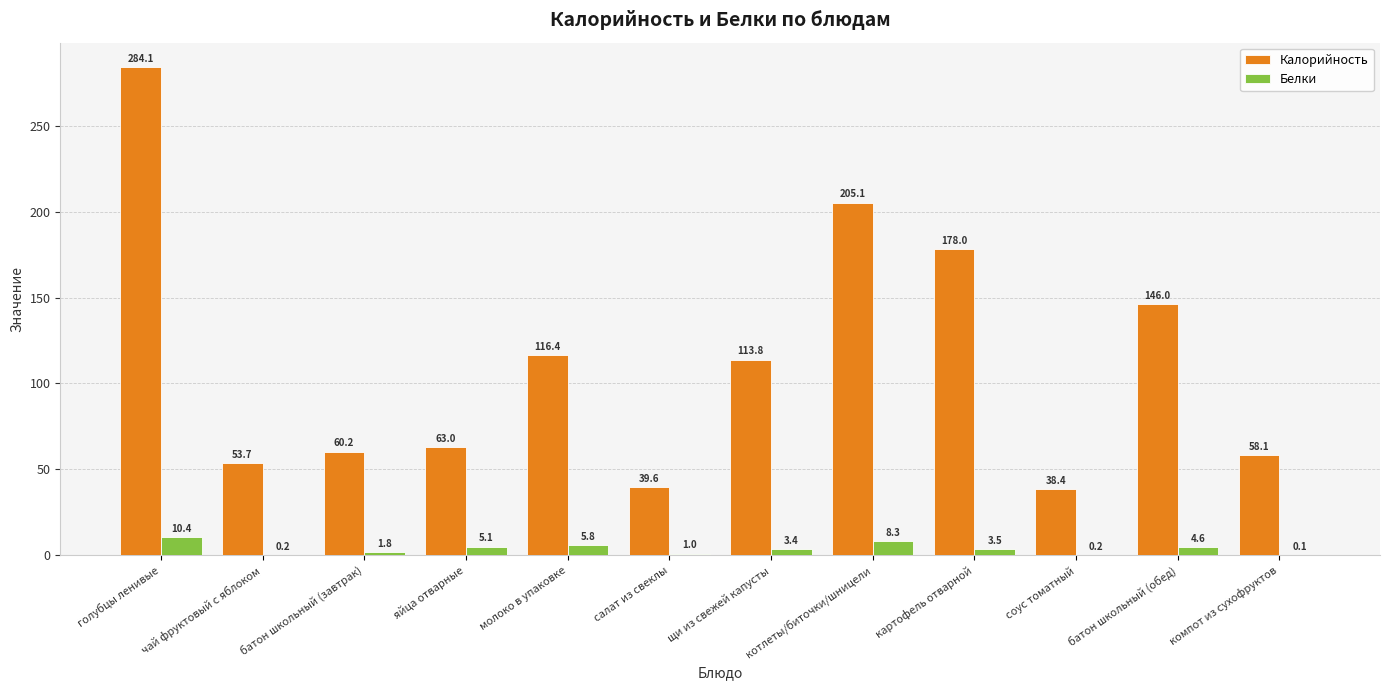

What are all the series names shown in the legend?

Калорийность, Белки